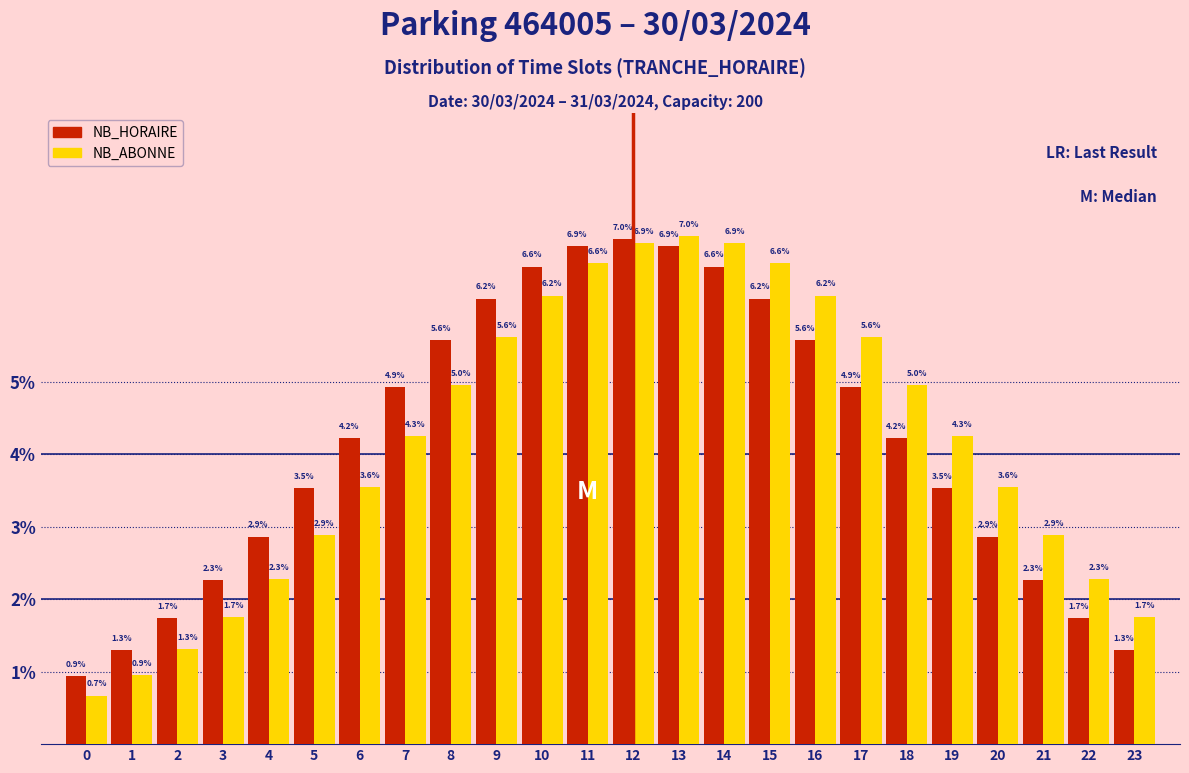

Reading left to right, extract all data points from this chart.

NB_HORAIRE: 0.9	1.3	1.7	2.3	2.9	3.5	4.2	4.9	5.6	6.2	6.6	6.9	7.0	6.9	6.6	6.2	5.6	4.9	4.2	3.5	2.9	2.3	1.7	1.3
NB_ABONNE: 0.7	0.9	1.3	1.7	2.3	2.9	3.6	4.3	5.0	5.6	6.2	6.6	6.9	7.0	6.9	6.6	6.2	5.6	5.0	4.3	3.6	2.9	2.3	1.7